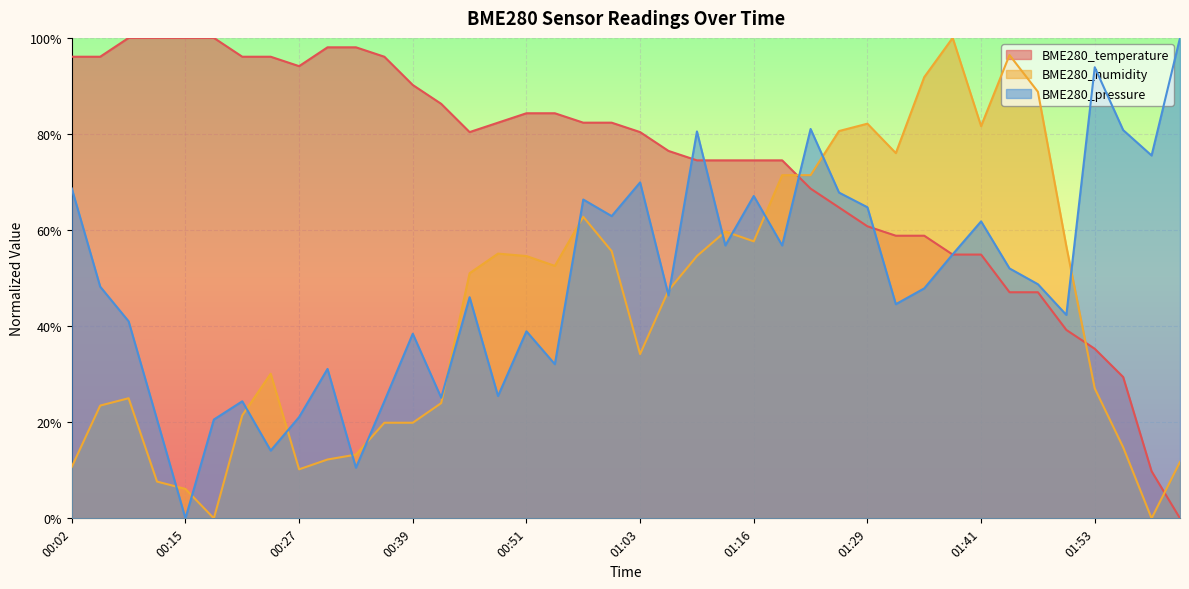

At which label does BME280_humidity reach its minimum?

00:18